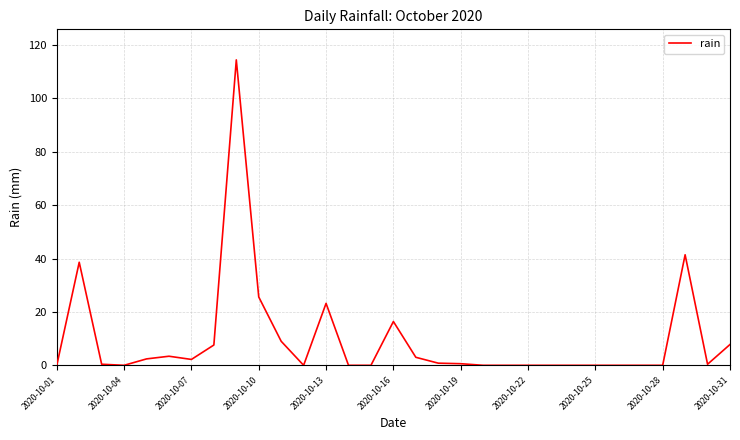

What is the difference between the maximum and minimum values?

114.4